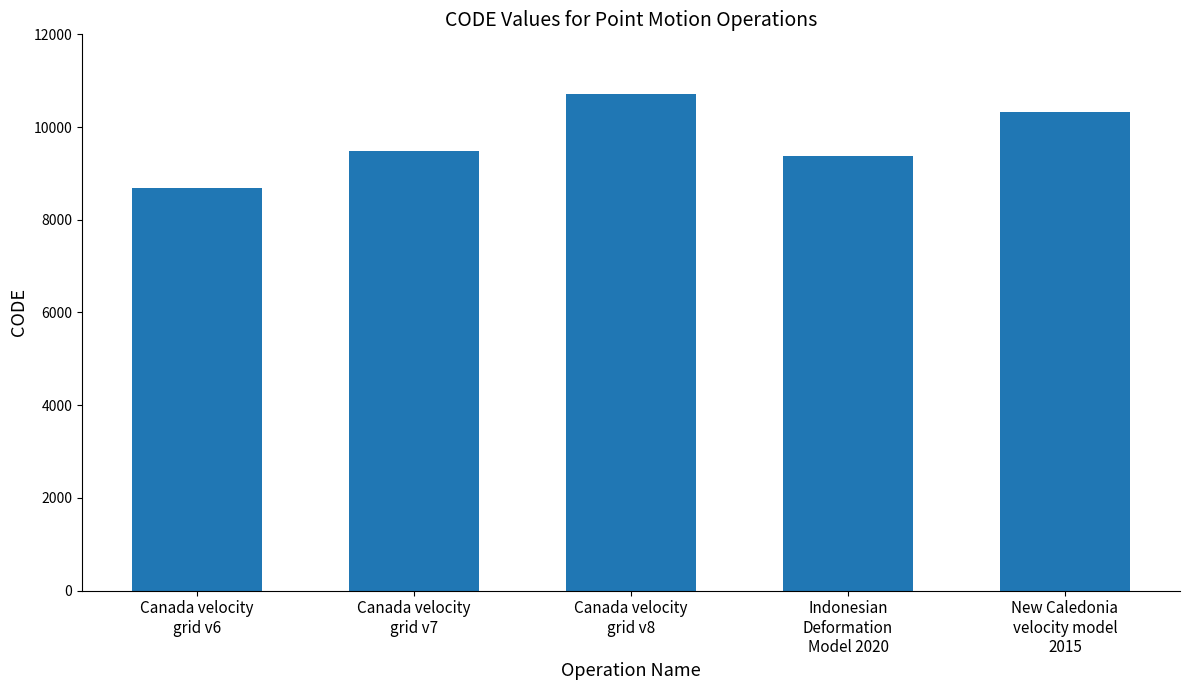

How many values are below 9483?

2